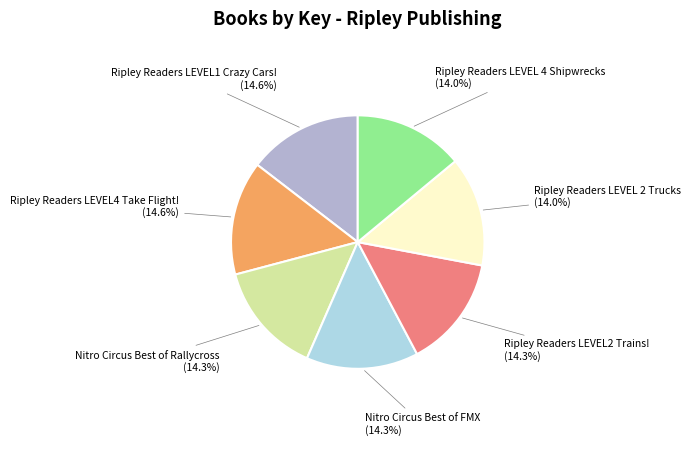

Is it true that Nitro Circus Best of FMX is 14% of the pie?

True